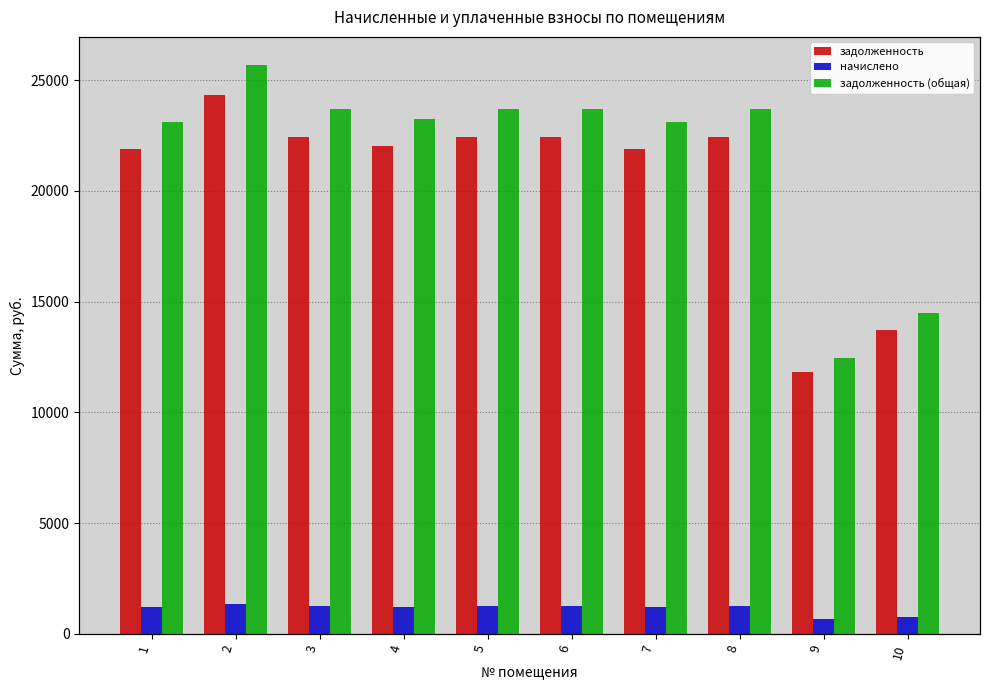

True or false: задолженность has a value of 21894.2 at 1.

True